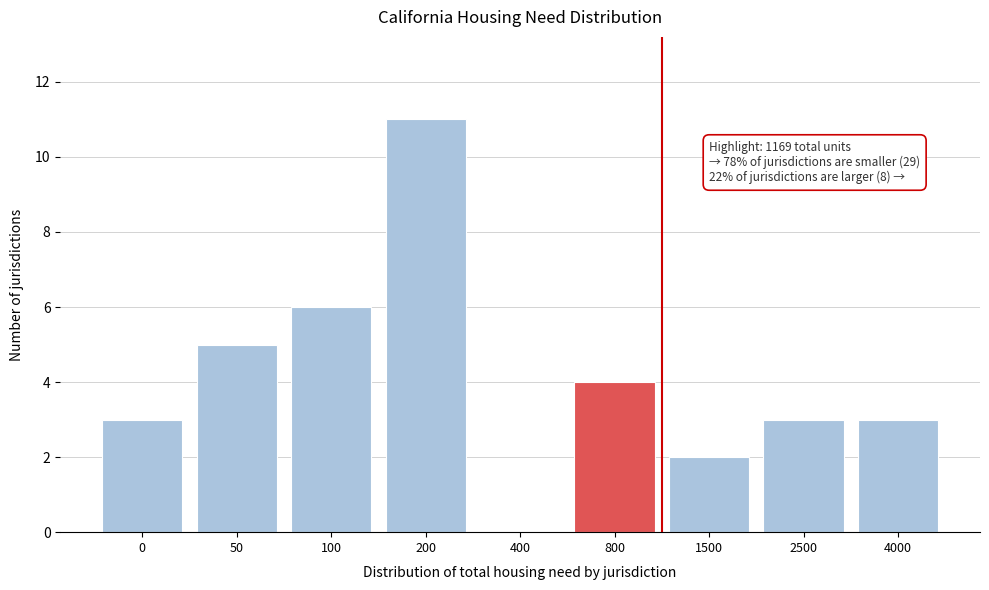

Reading left to right, transcribe all the data shown in this chart.

0=3	50=5	100=6	200=11	400=0	800=4	1500=2	2500=3	4000=3